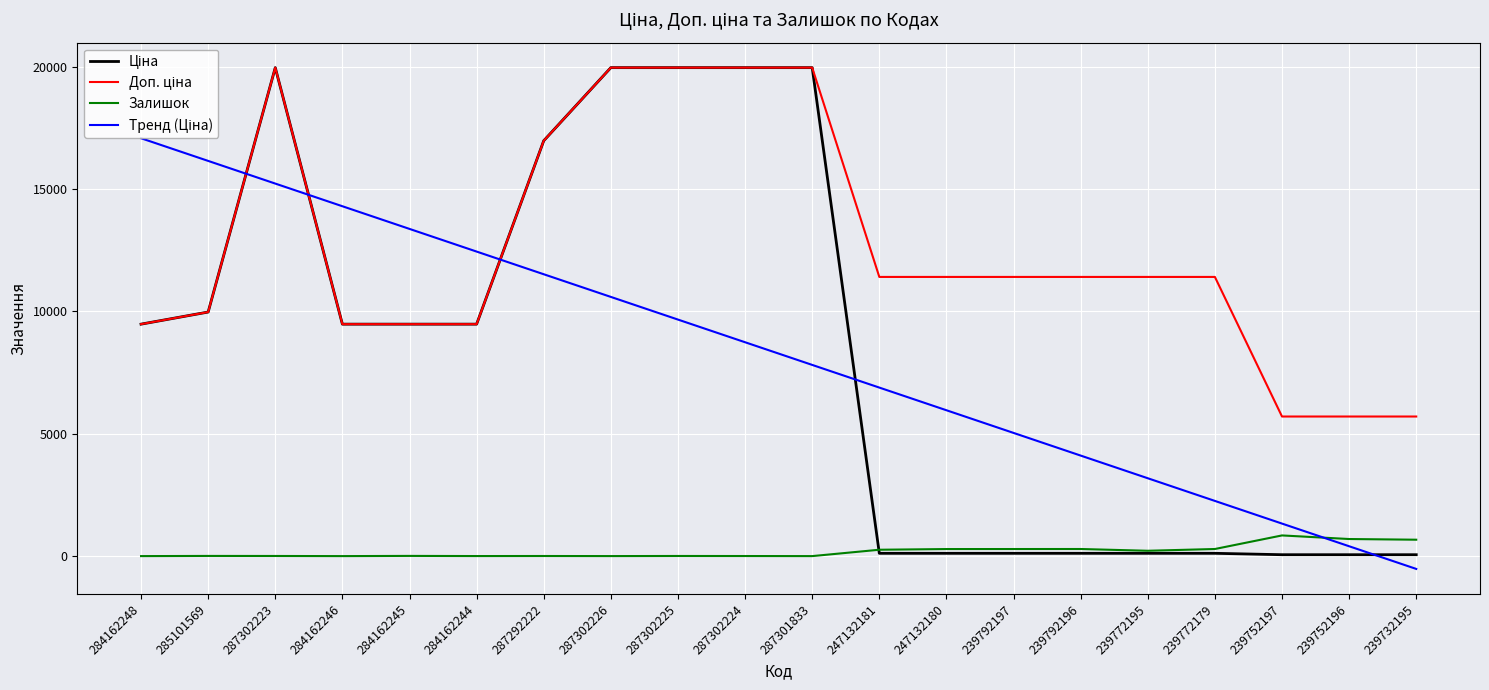

At which category is the sum across all series the highest?

287302223